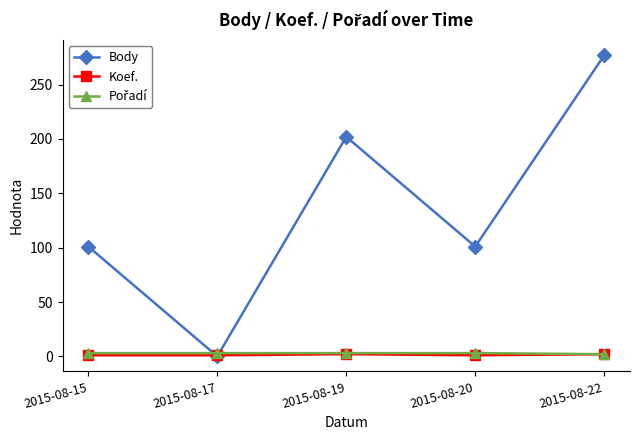

What is the average value of the Koef. series?

1